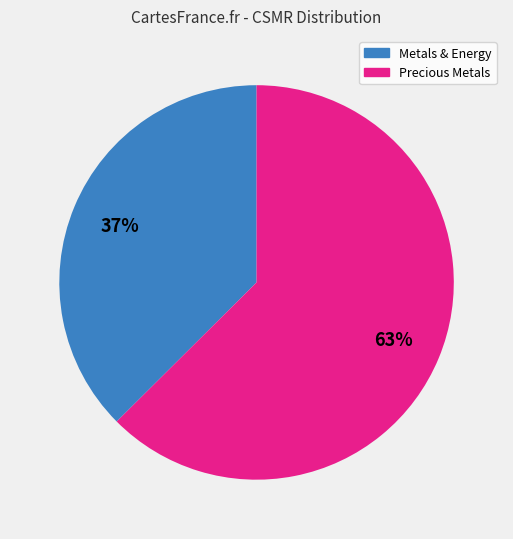

Does any single category account for the majority?

Yes